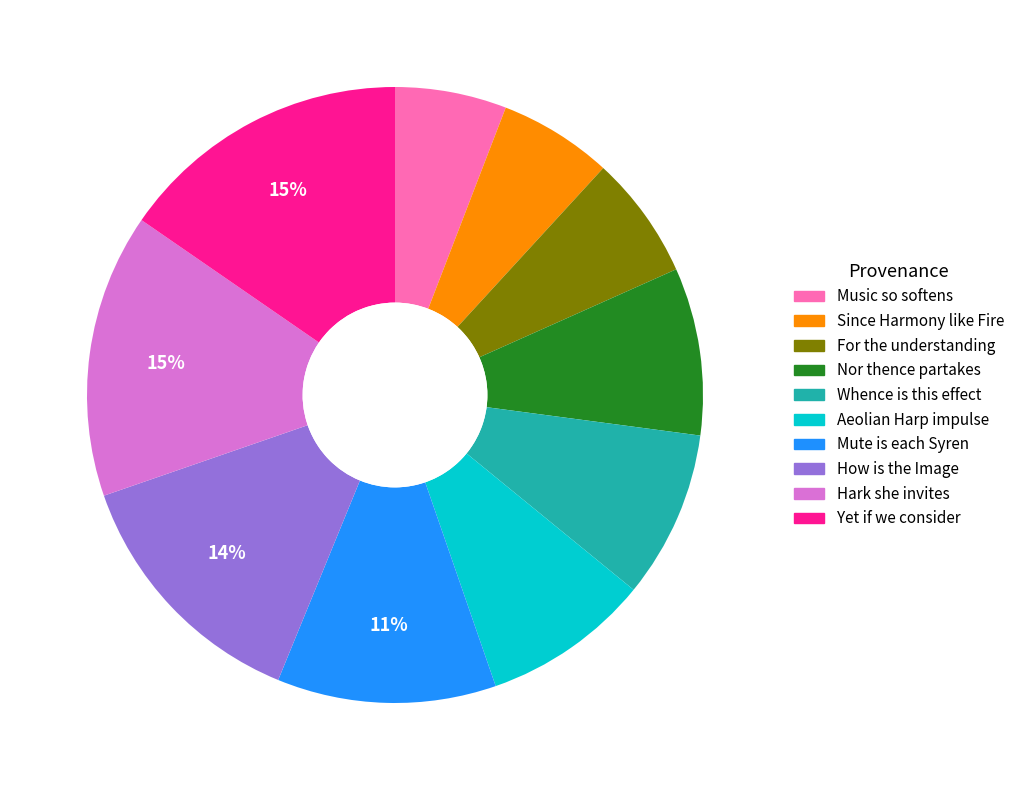

To the nearest percent, what is the average slice percentage?

10%